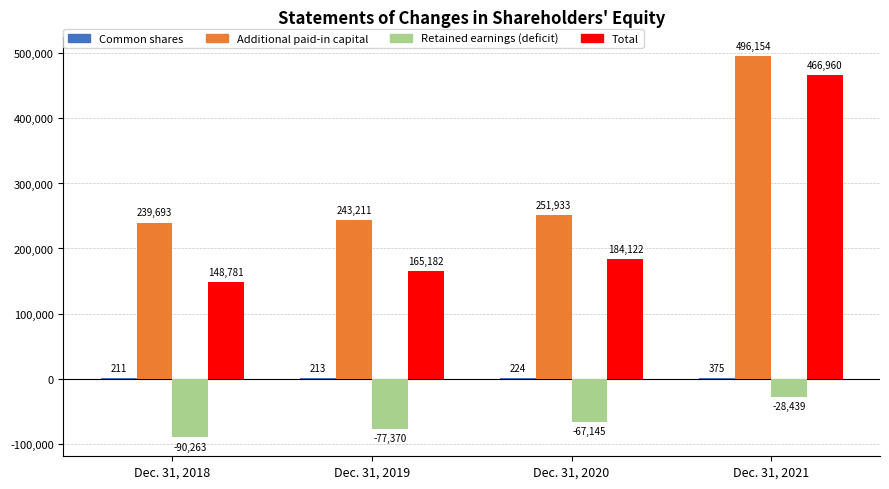

What is the highest value of the Total series?

466960